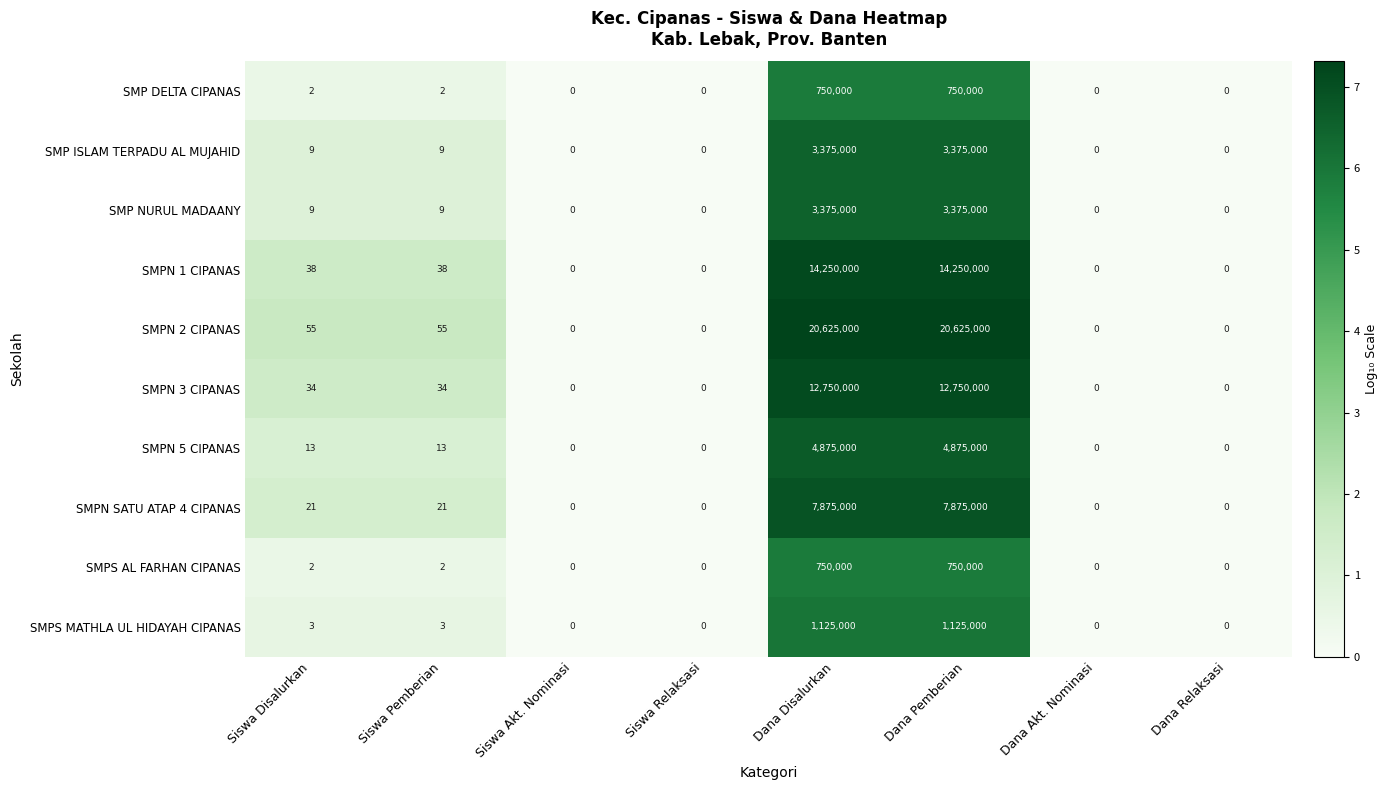

What is the difference between the maximum and minimum values in the SMPN SATU ATAP 4 CIPANAS series?

7875000